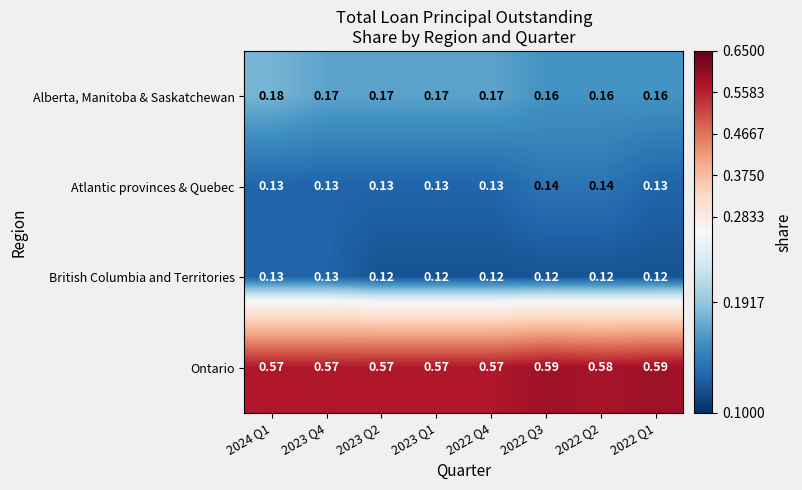

What is the total value across all series at 2023 Q2?

1.0